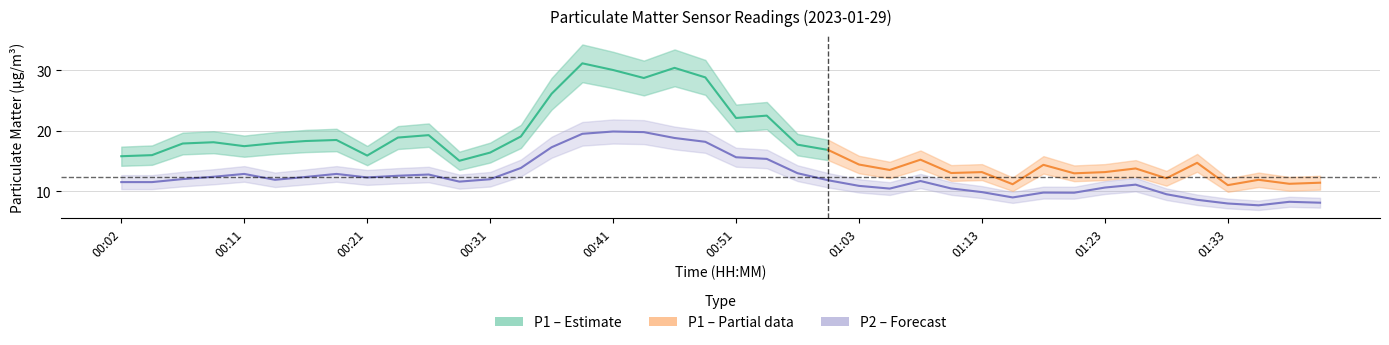

Which category has the highest value across all series?

00:41